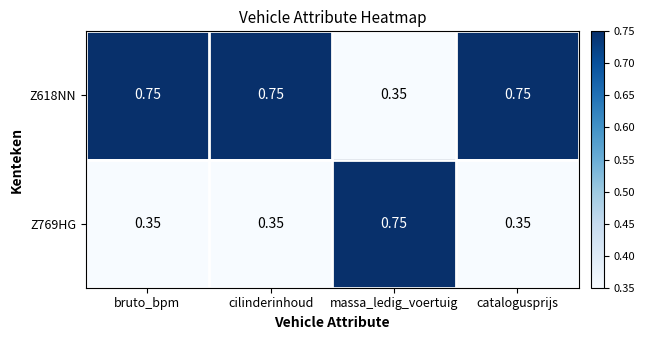

Count the number of categories in the chart.

4